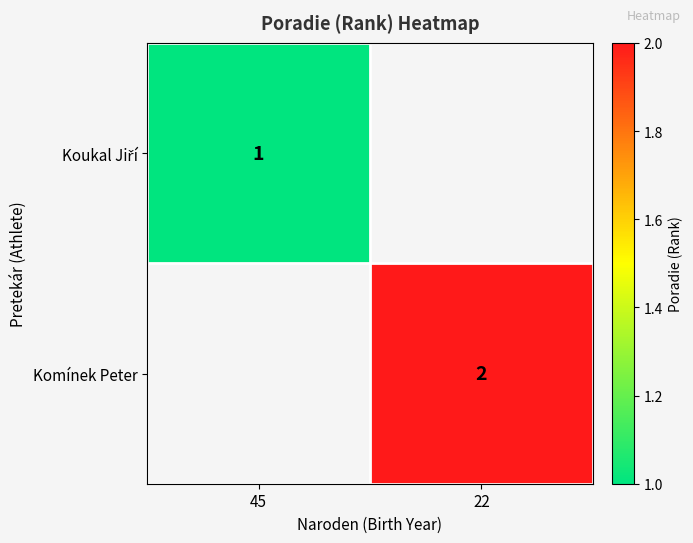

Is it true that Komínek Peter equals 3 at 22?

False